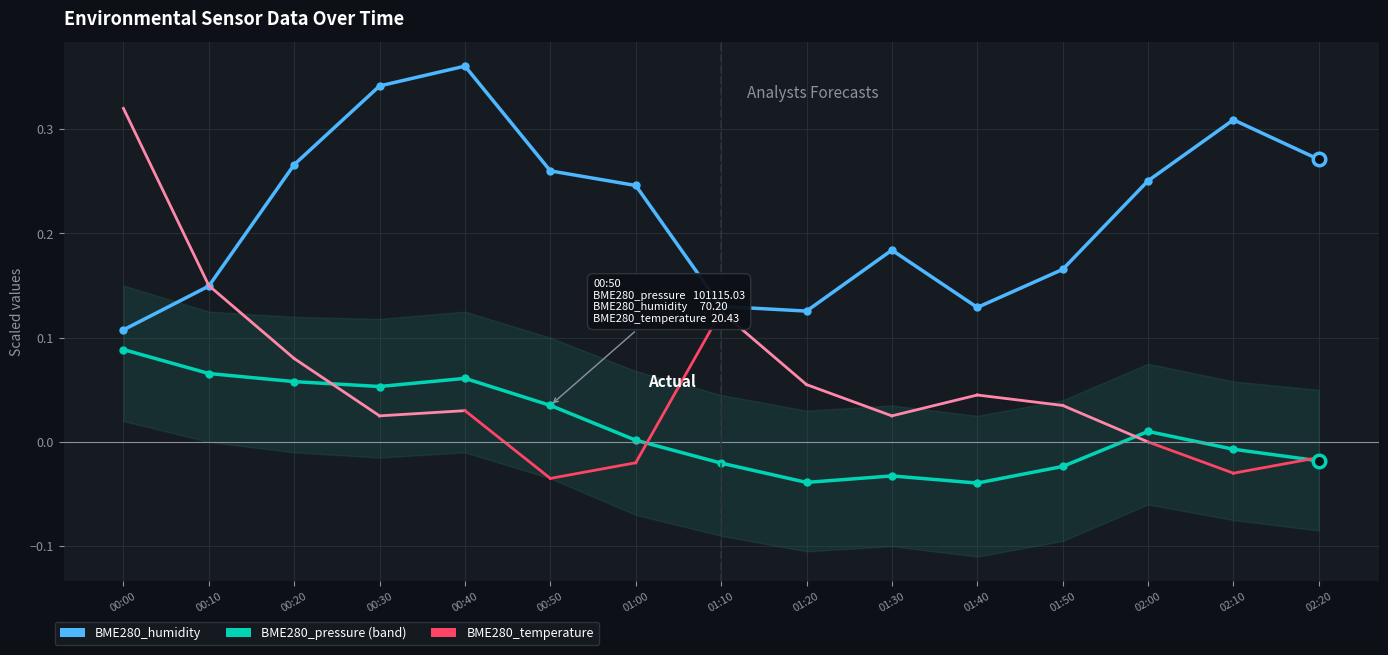

How many BME280_humidity values are between 0 and 1?

15